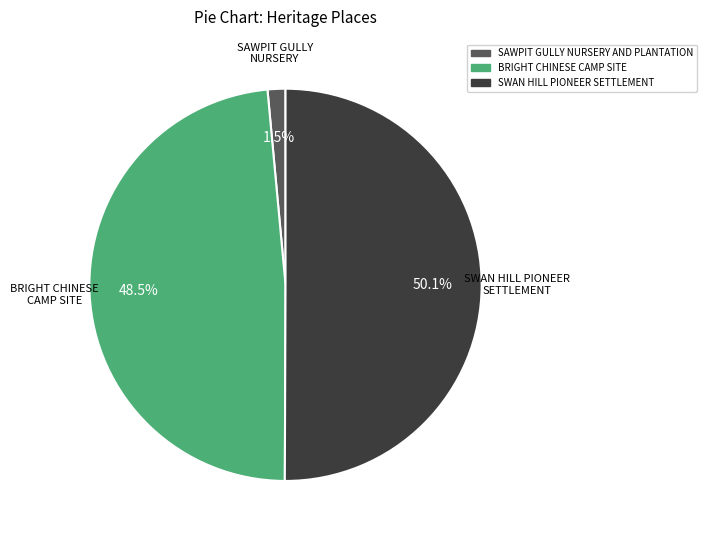

What portion of the pie excludes SAWPIT GULLY NURSERY AND PLANTATION?

98.5%